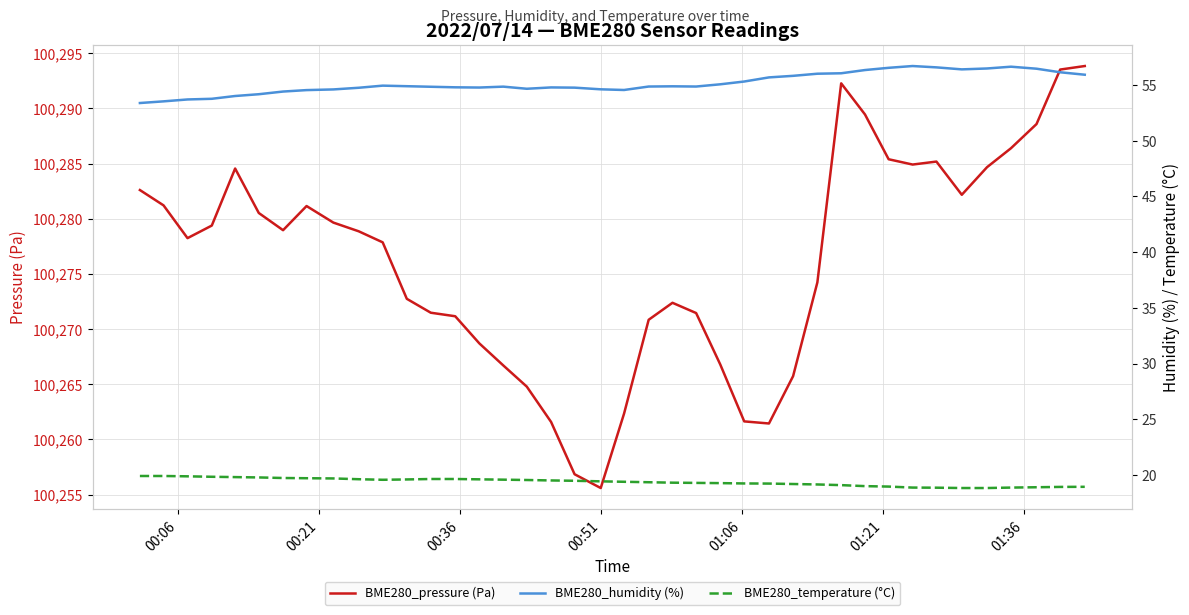

Count the number of categories in the chart.

40